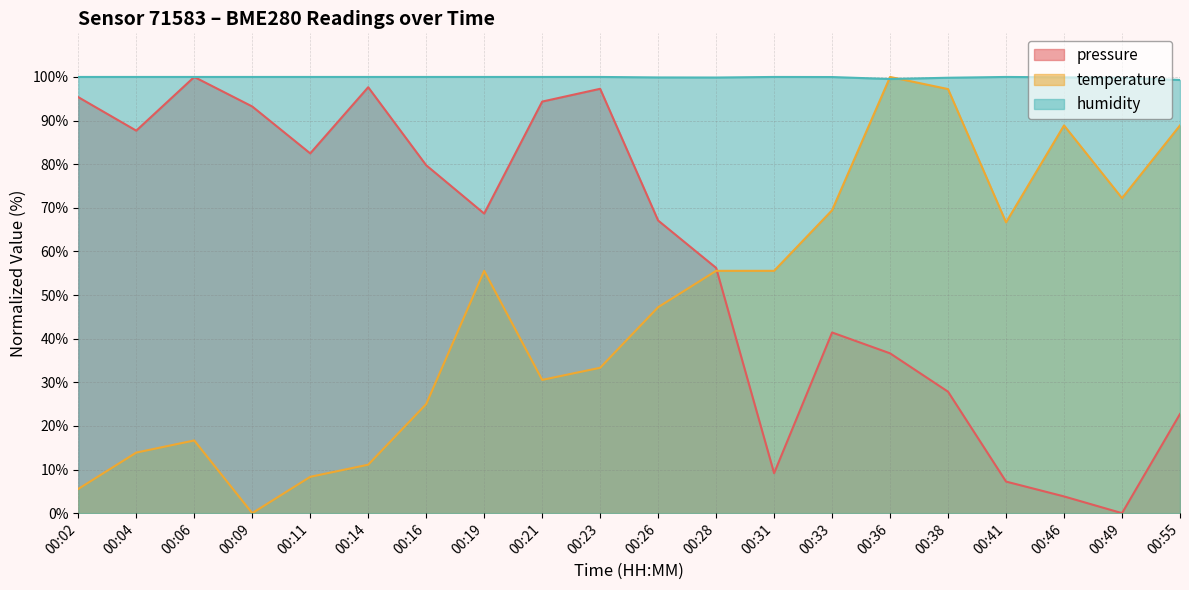

At how many categories does at least one series exceed 83?

20